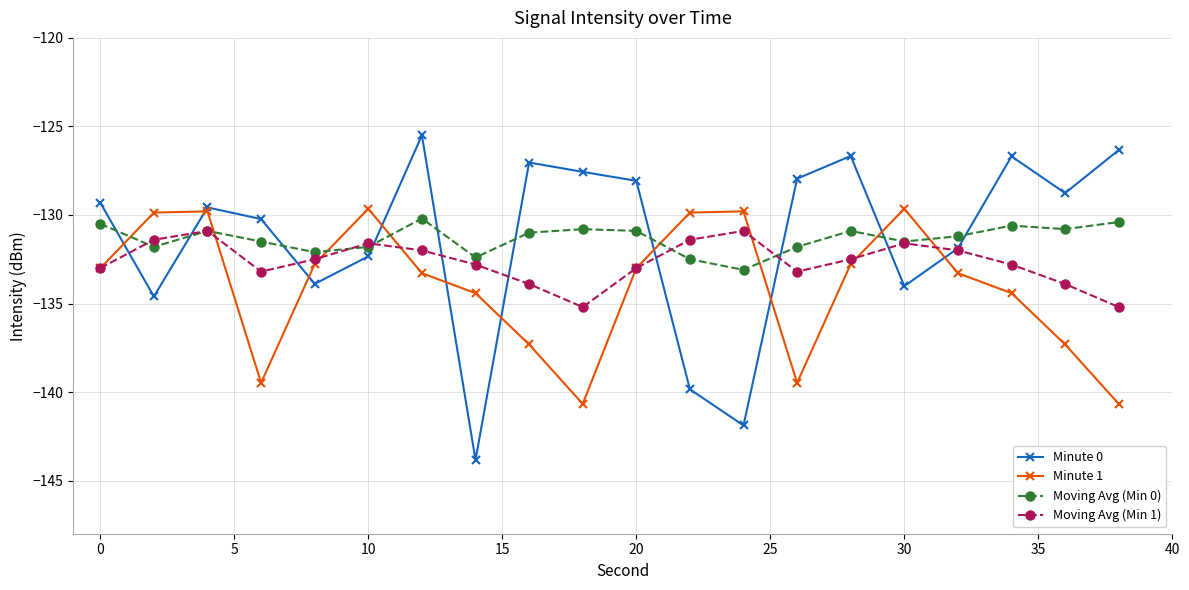

How many lines are shown in the chart?

4